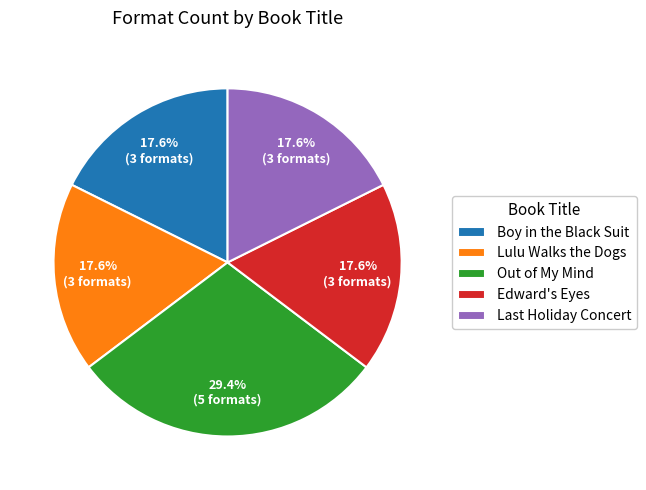

To the nearest percent, what is the difference between the largest and smallest slice percentages?

12%